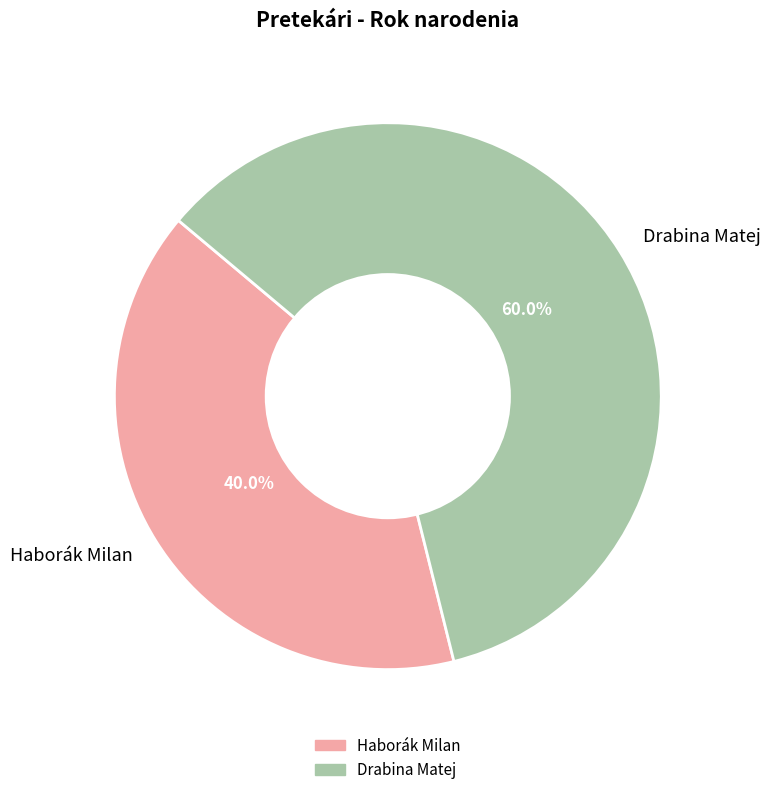

What percentage do Drabina Matej and Haborák Milan together represent?

100.0%